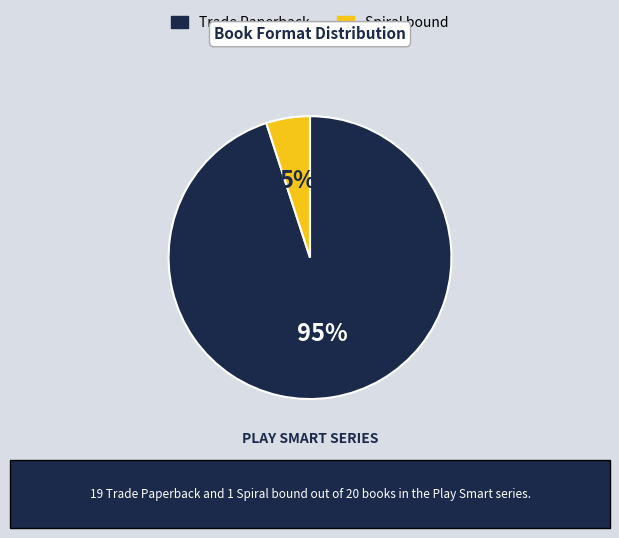

Is there a majority slice in this chart?

Yes